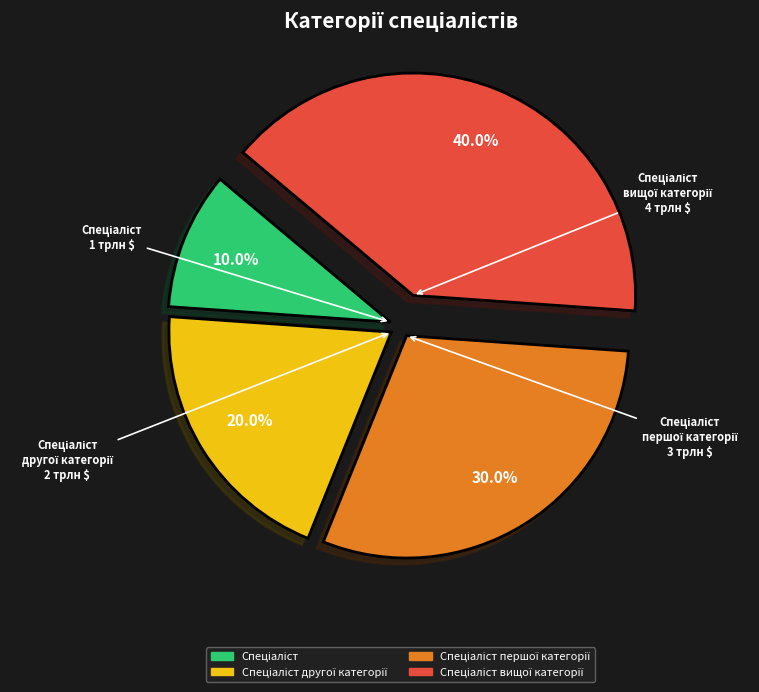

Does any single category account for the majority?

No